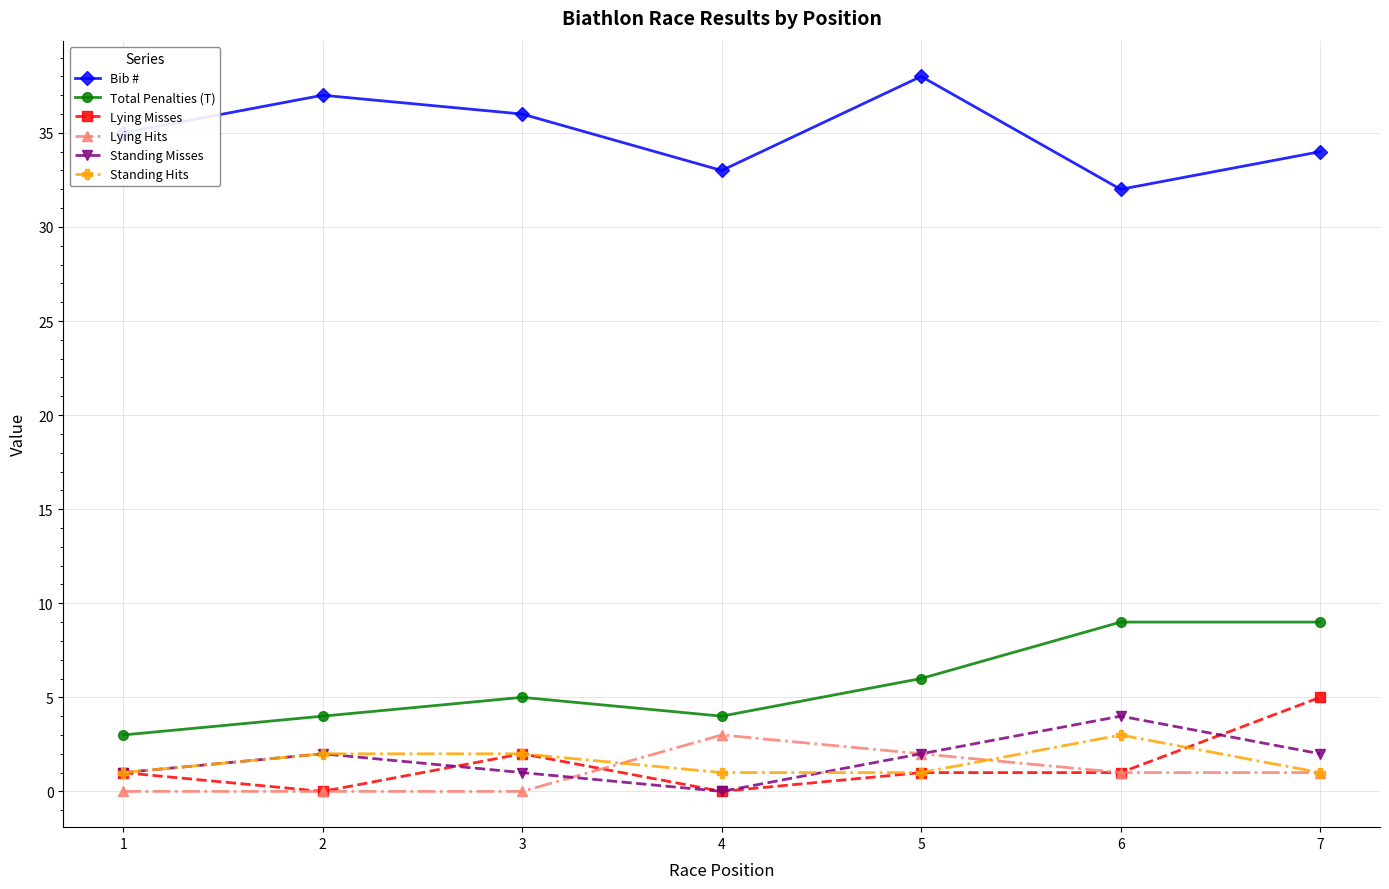

Which label corresponds to the largest value in the chart?

5